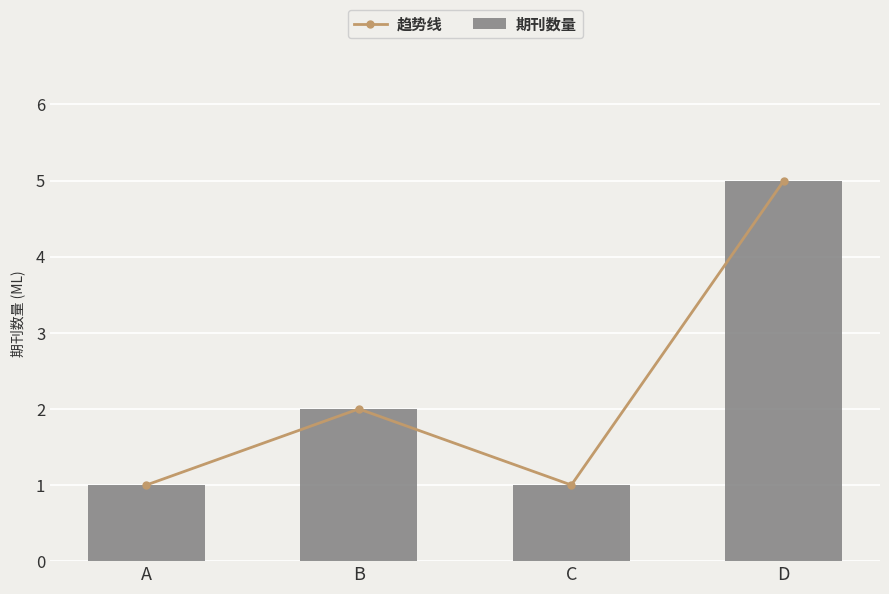

Where is 趋势线 nearest to the value 3?

B